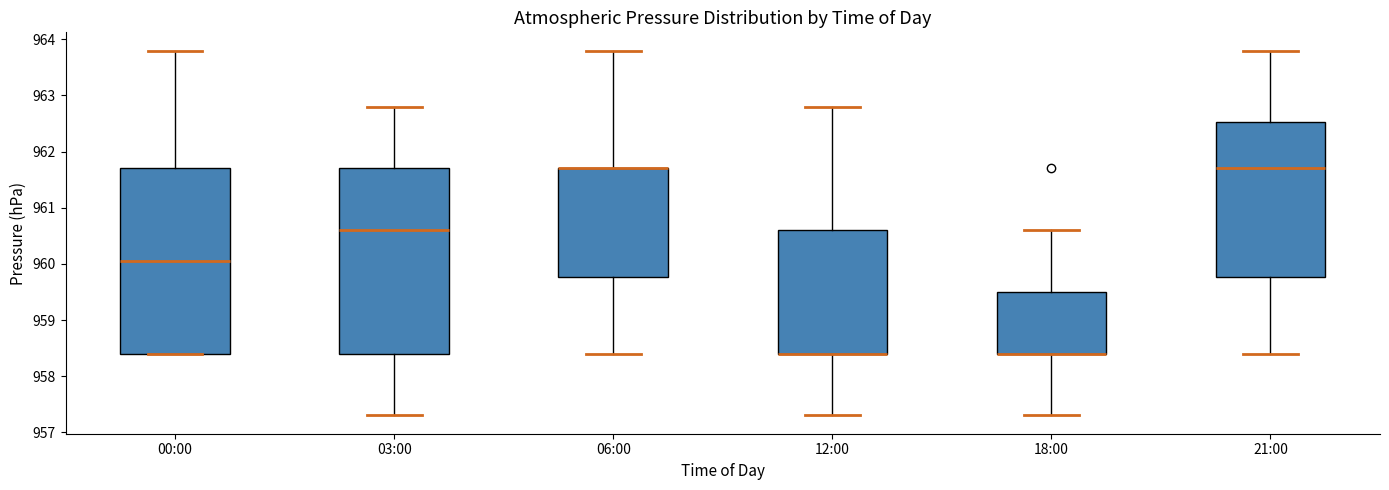

Reading left to right, read every box against the y-axis: the position of its median line, the range the box covers, and the ends of its whiskers. The values are not printed on the chart, so give them approximately, as read against the axis.

00:00: median 960.1, box 958.4 to 961.7, whiskers 958.4 to 963.8
03:00: median 960.6, box 958.4 to 961.7, whiskers 957.3 to 962.8
06:00: median 961.7 (drawn on the box's upper edge), box 959.8 to 961.7, whiskers 958.4 to 963.8
12:00: median 958.4 (drawn on the box's lower edge), box 958.4 to 960.6, whiskers 957.3 to 962.8
18:00: median 958.4 (drawn on the box's lower edge), box 958.4 to 959.5, whiskers 957.3 to 960.6
21:00: median 961.7, box 959.8 to 962.5, whiskers 958.4 to 963.8